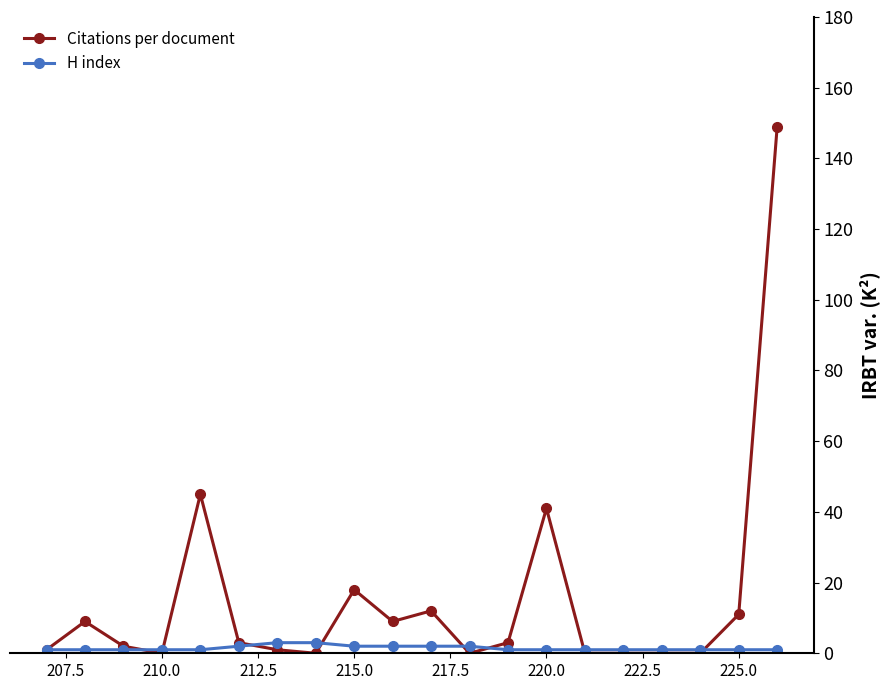

How many lines are shown in the chart?

2